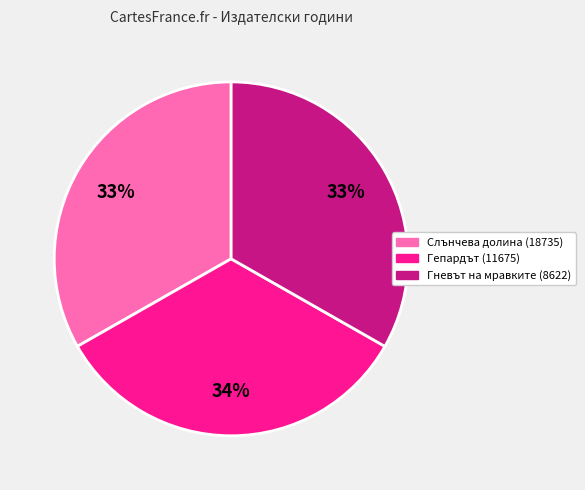

Is the sum of Гепардът (11675) and Слънчева долина (18735) greater than half?

Yes